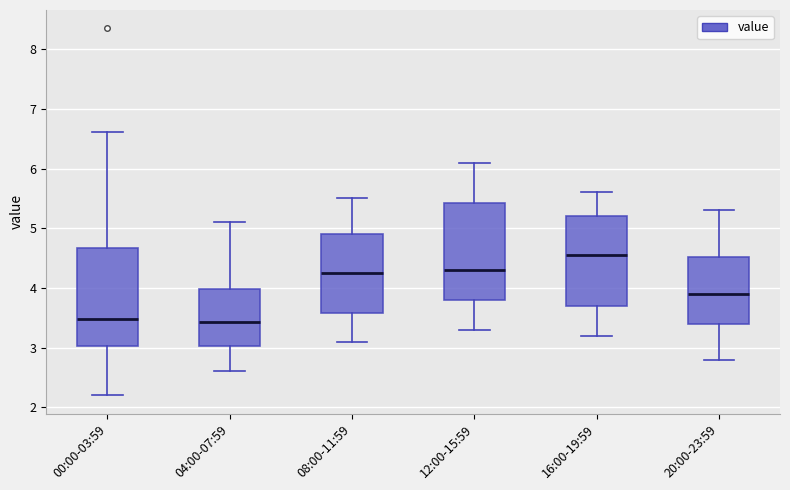

Which box has the highest median line?

16:00-19:59